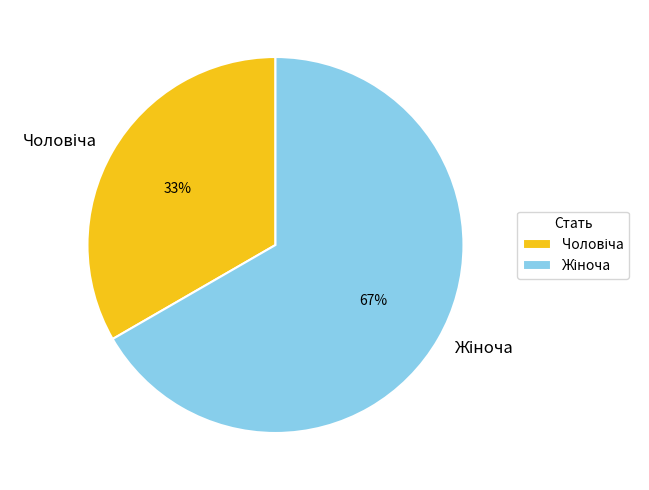

To the nearest percent, what is the average slice percentage?

50%